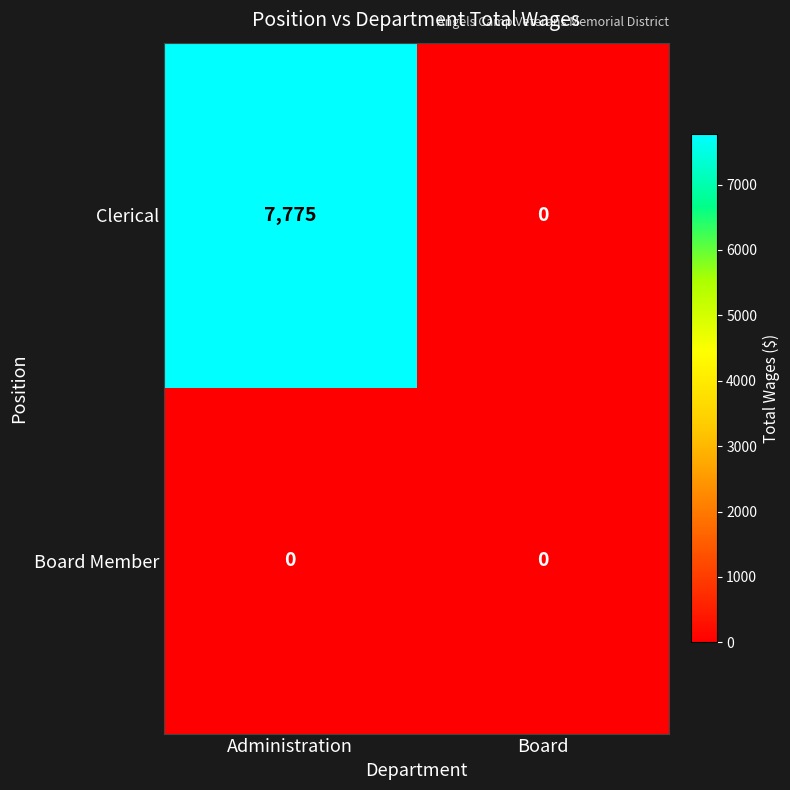

What is the sum of the Clerical values at Board and Administration?

7775